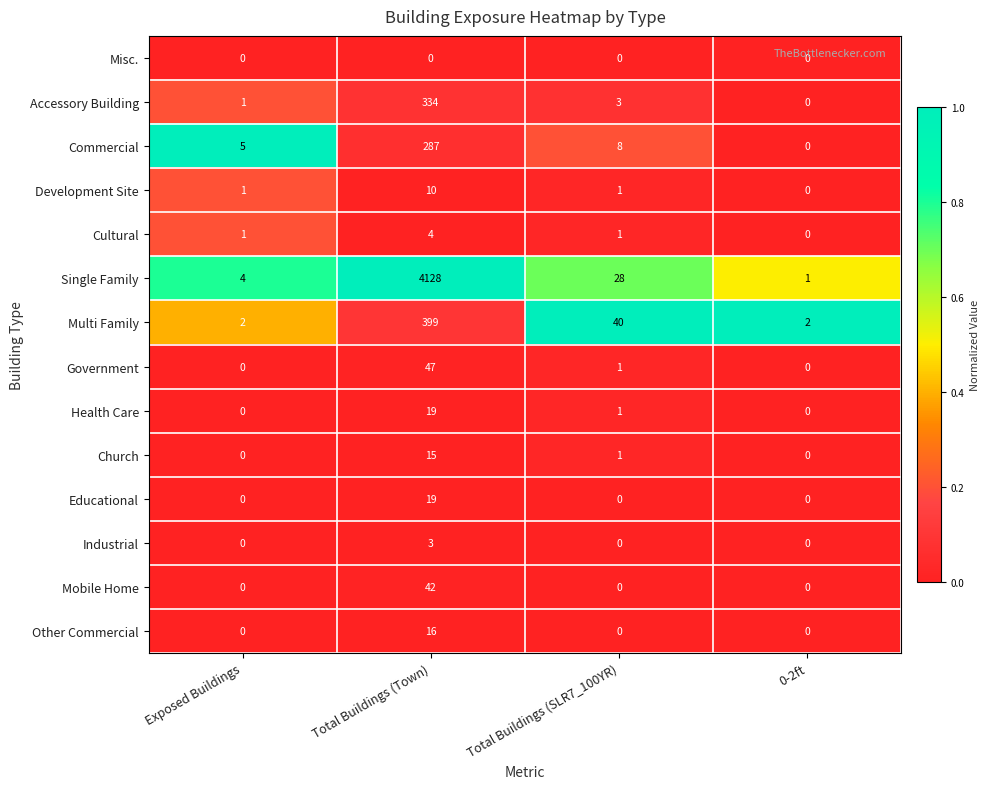

Which series has the largest range (max minus min)?

Single Family